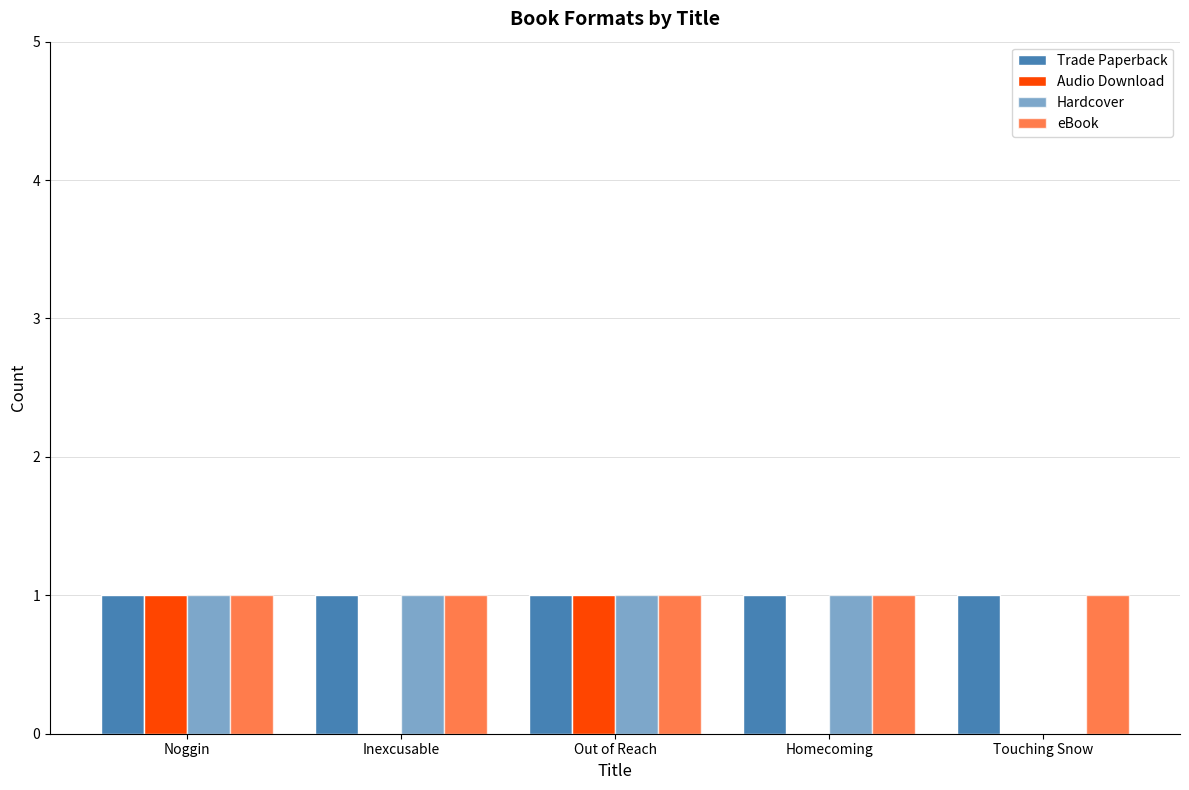

How many distinct data groups are displayed?

4